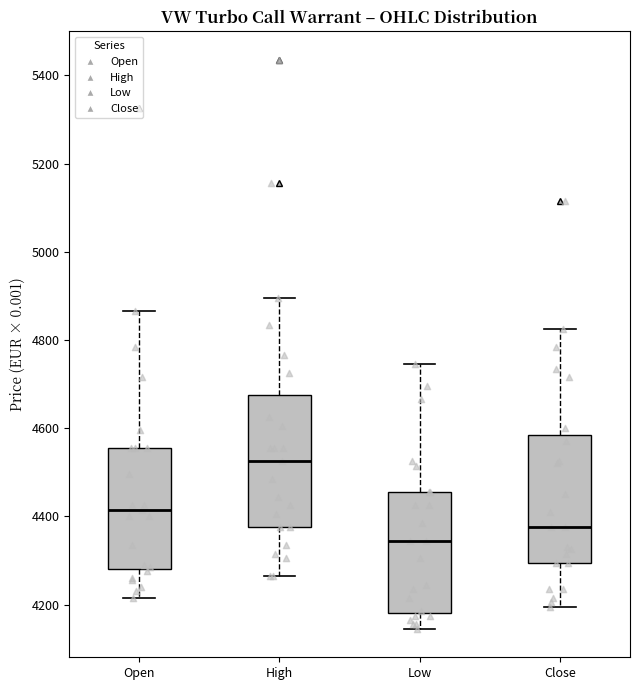

Reading left to right, transcribe this box plot: for each box, give where its median line is, the range the box spans, and where its two whiskers end, as read against the y-axis. The values are not printed on the chart, so give them approximately, as read against the axis.

Open: median 4420, box 4280 to 4560, whiskers 4220 to 4860
High: median 4520, box 4380 to 4680, whiskers 4260 to 4900
Low: median 4340, box 4180 to 4460, whiskers 4140 to 4740
Close: median 4380, box 4300 to 4580, whiskers 4200 to 4820